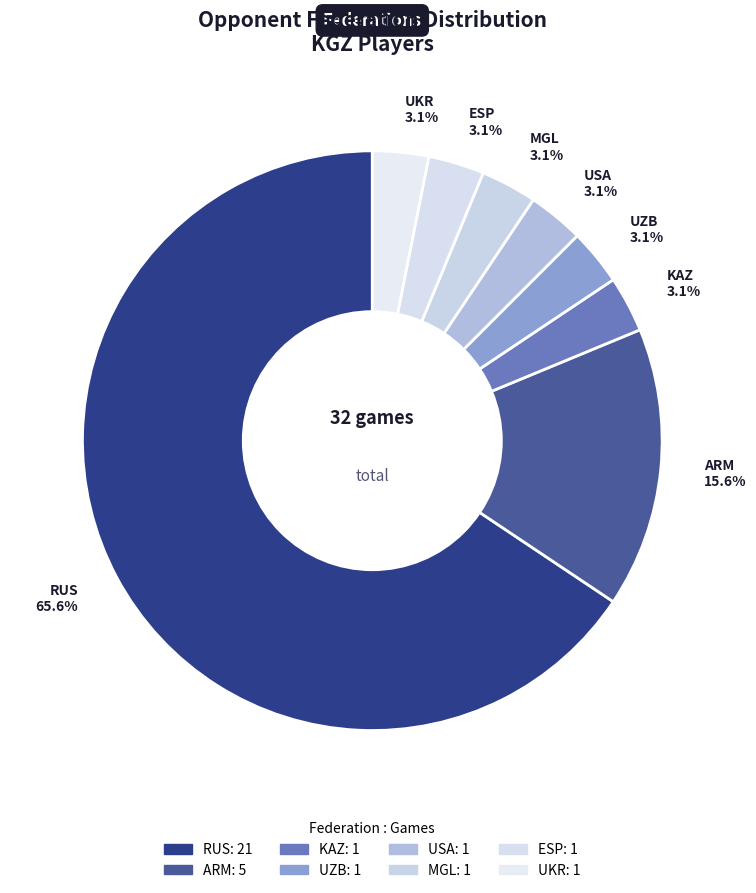

Does RUS account for over 50% of the chart?

Yes